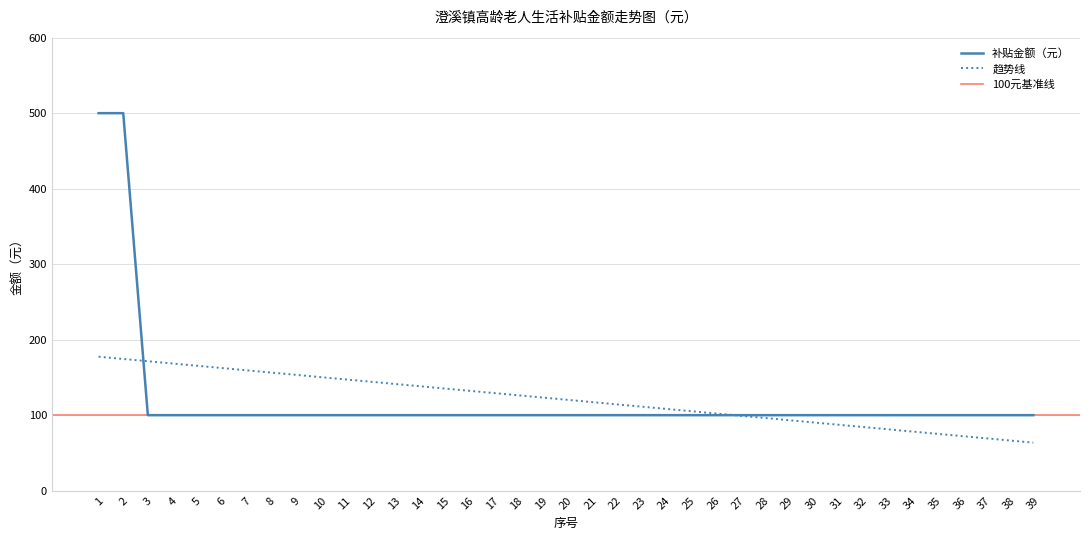

Is this an area chart (filled region under the line)?

No